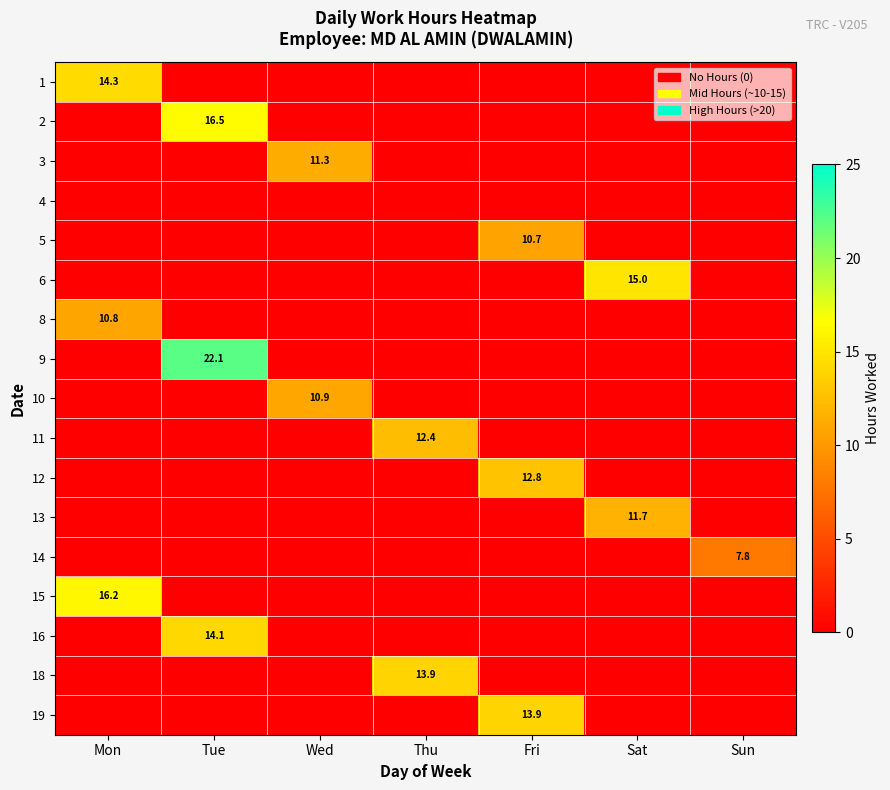

What is the sum of all 2 values?

16.5